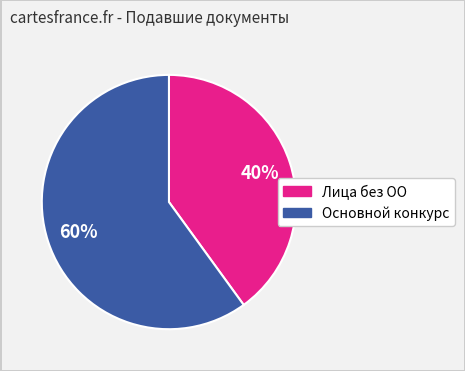

Is there a majority slice in this chart?

Yes